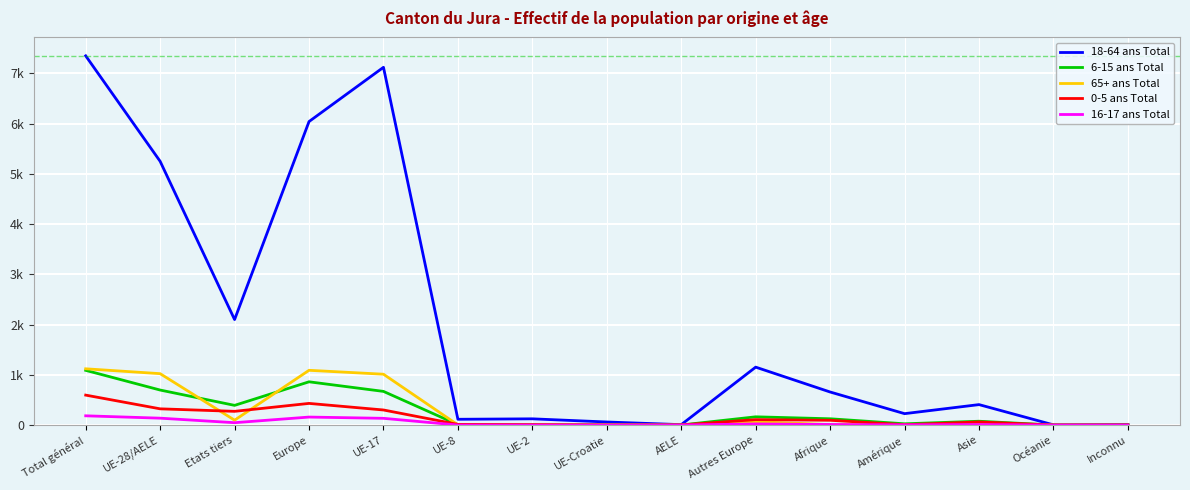

Which series has the largest range (max minus min)?

18-64 ans Total